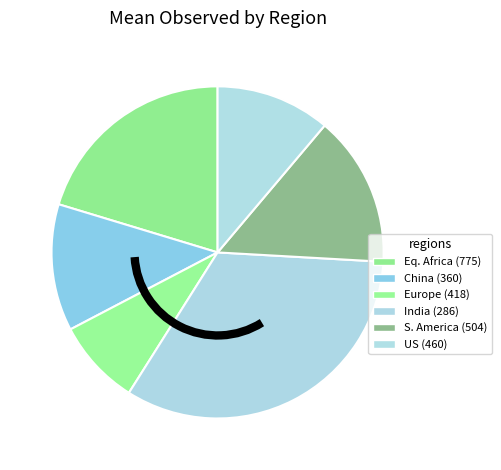

Which slice is the smallest?

Europe (418)